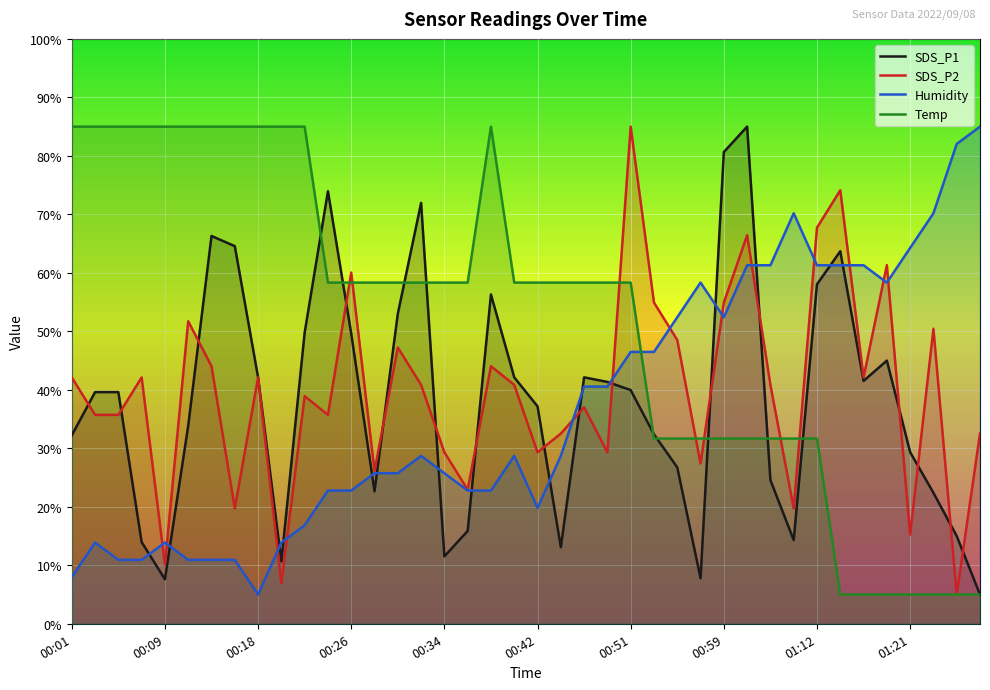

Which series has the widest spread of values?

SDS_P1